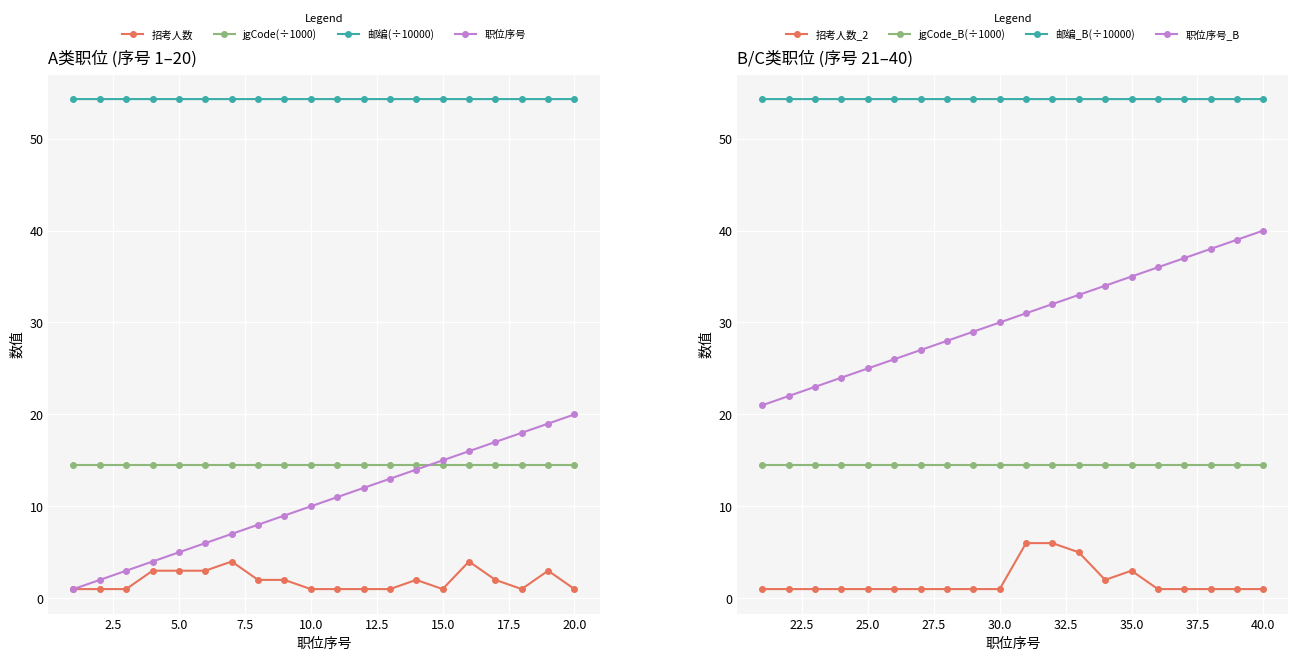

What is the lowest value of the 招考人数 series?

1.0